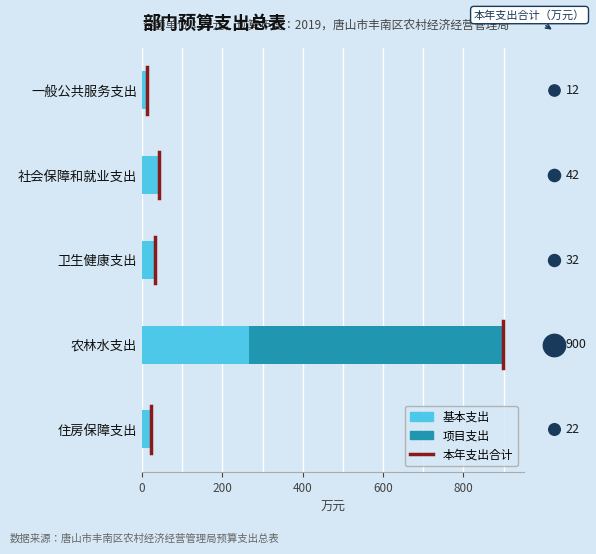

Is the value of 基本支出 at 卫生健康支出 greater than the value of 项目支出 at 农林水支出?

No